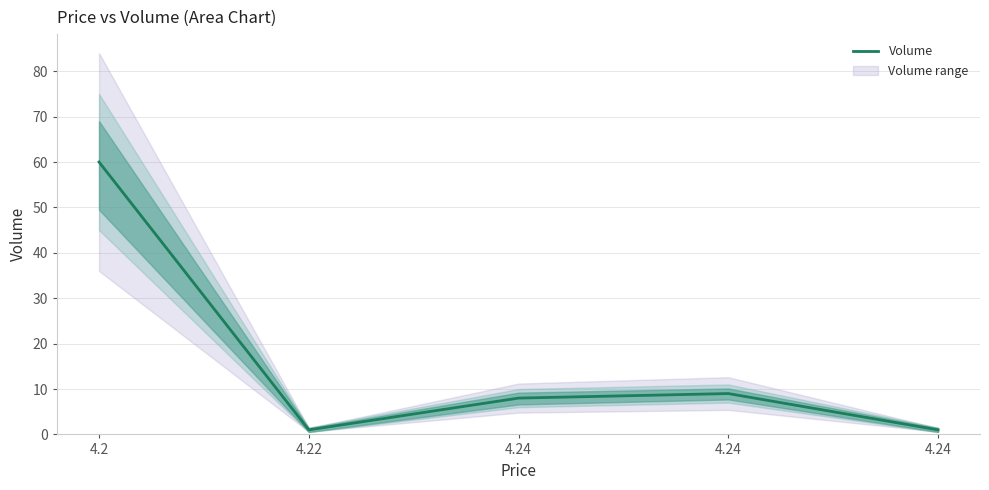

Between 4.22 and 4.24, which is larger?

4.22